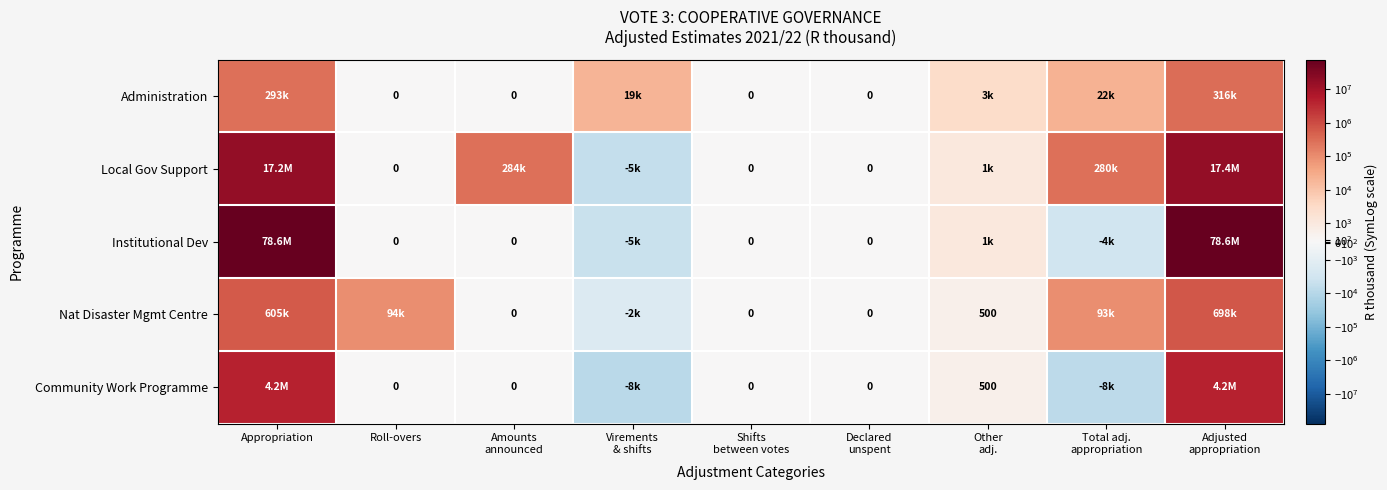

What is the spread (max minus min) of values at Virements
& shifts?

27358